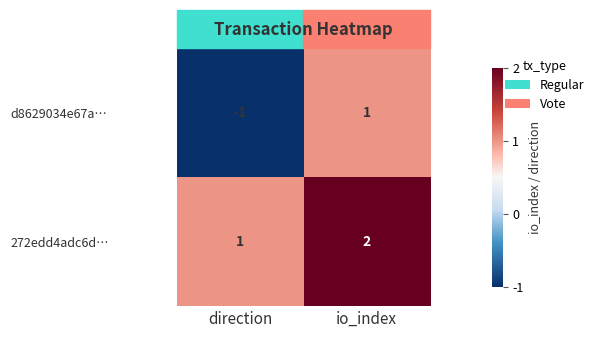

The d8629034e67a… series shows -1 at direction. True or false?

True